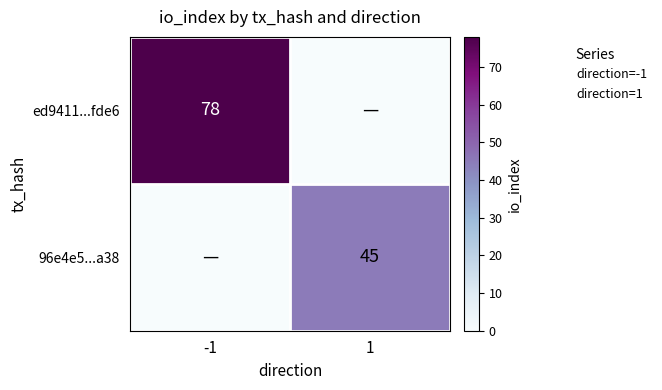

Is it true that ed9411...fde6 equals 34 at -1?

False